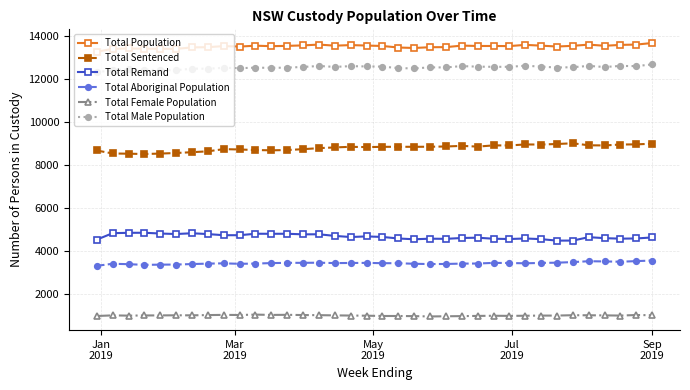

What is the average value of the Total Population series?

13528